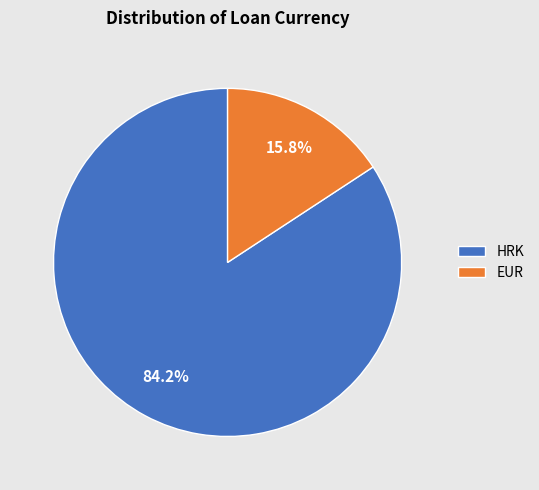

How many slices are in this pie chart?

2